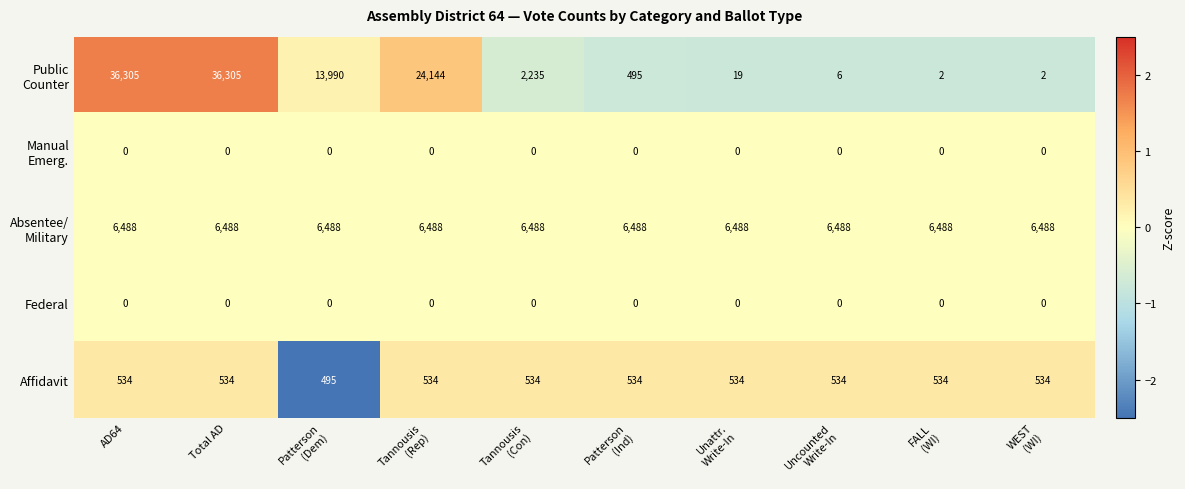

What is the difference between the highest and lowest values at Total AD?

36305